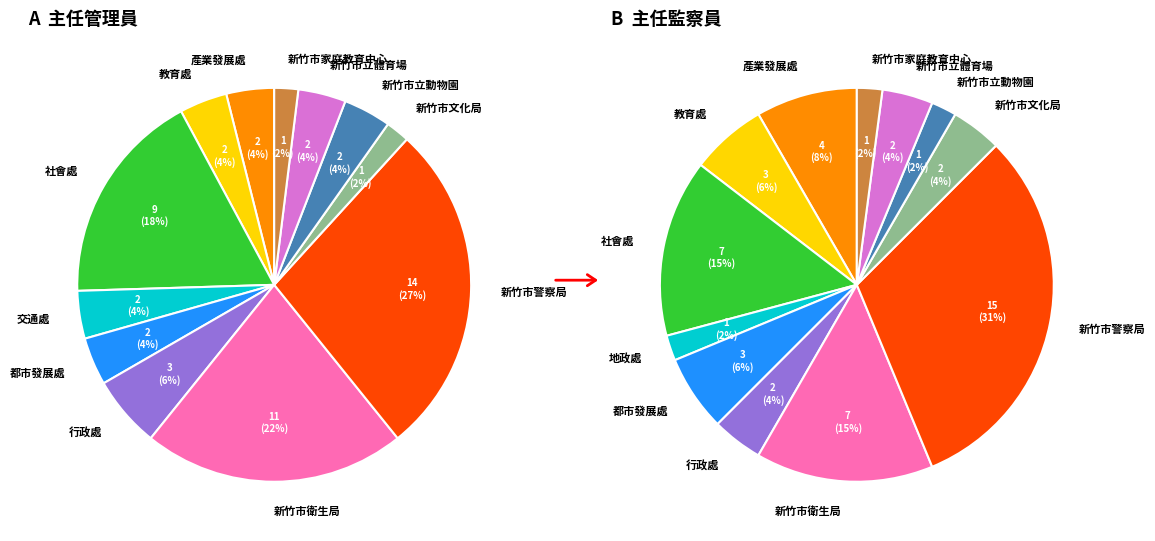

Is 地政處 the majority of the pie?

No